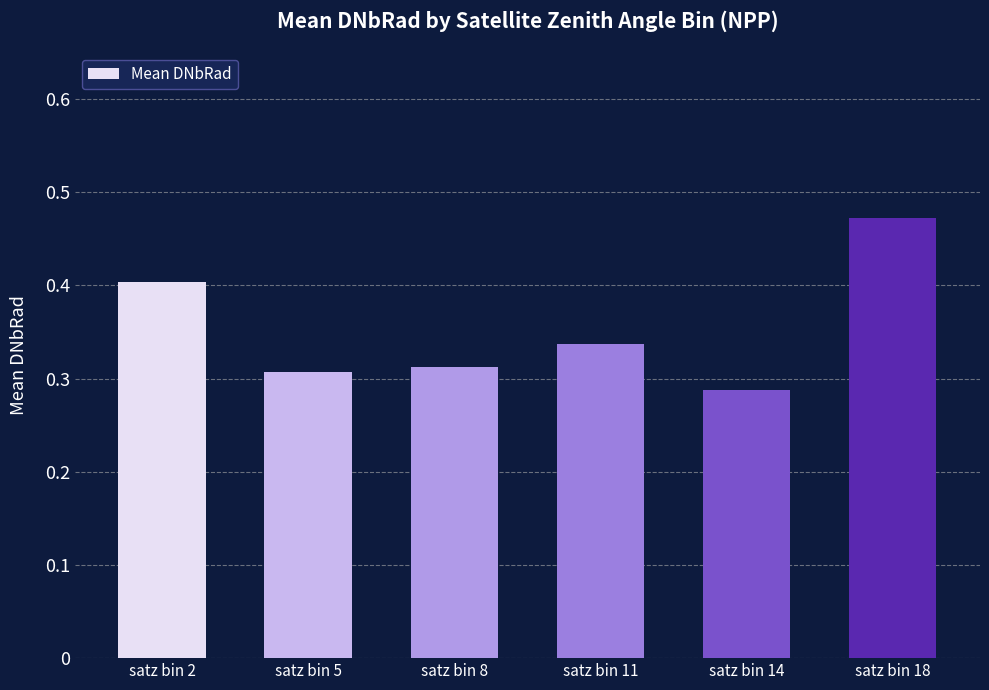

What is the value of the 1st bar from the left?

0.4